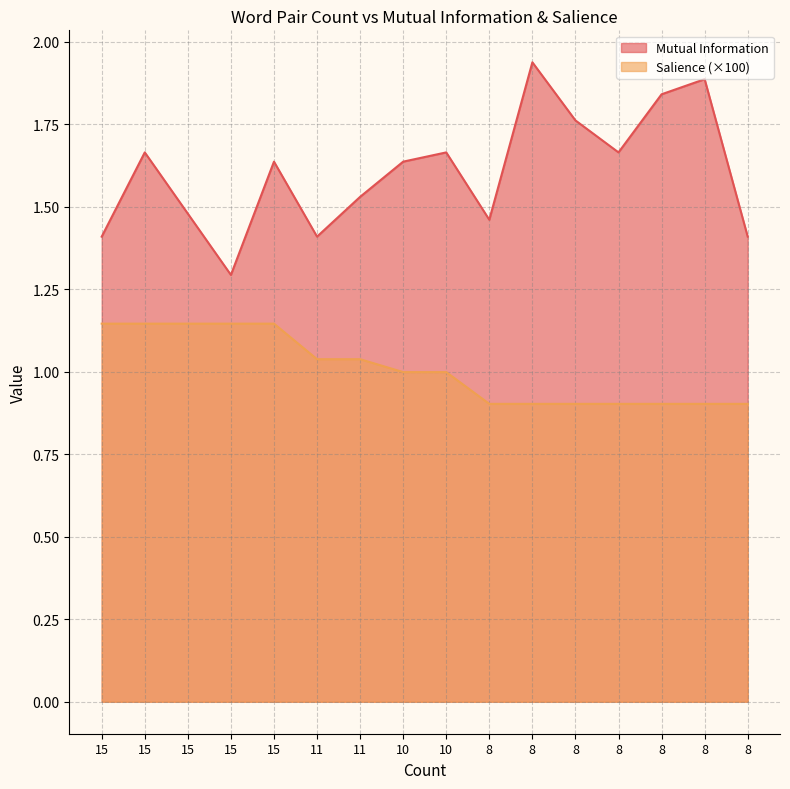

What are all the series names shown in the legend?

Mutual Information, Salience (×100)